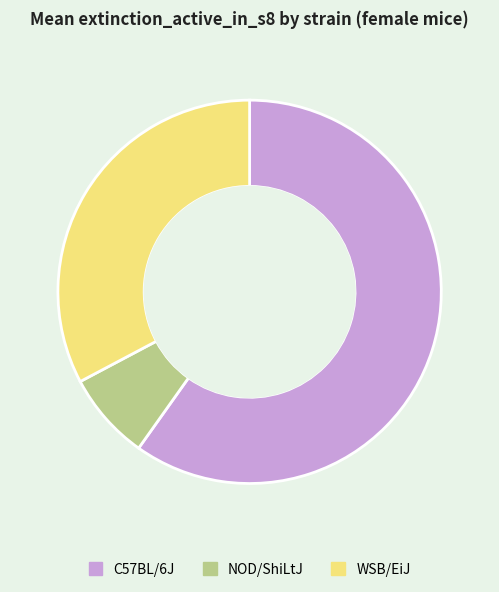

True or false: NOD/ShiLtJ accounts for 1% of the total.

False